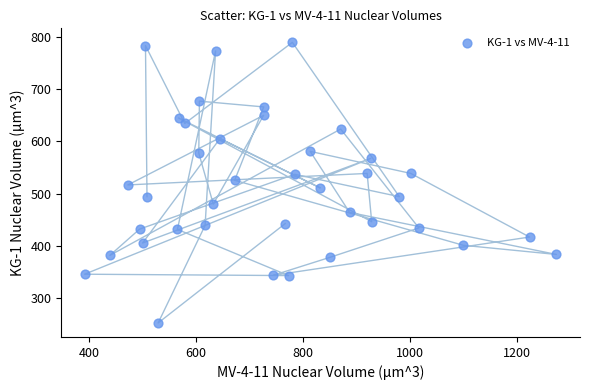

What is the range of Y values (max minus min)?

536.8